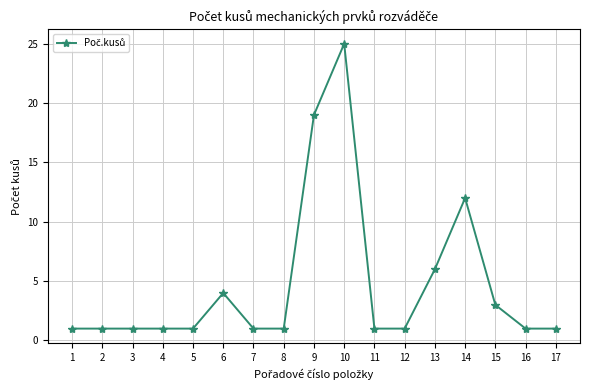

True or false: there are more than 2 points higher than both neighbors.

True